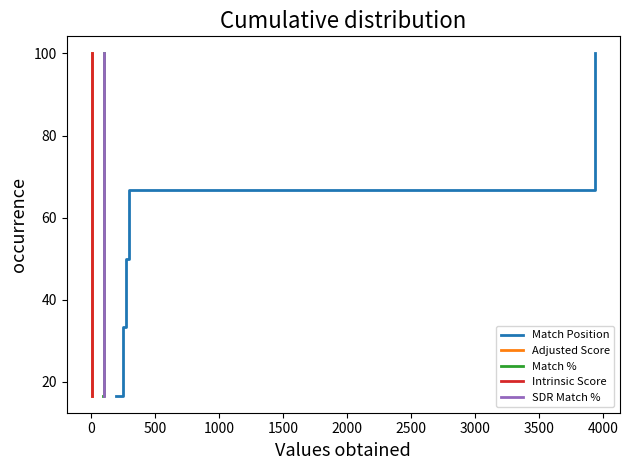

List the series in order of their peak value, highest first.

Match Position, Adjusted Score, Match %, Intrinsic Score, SDR Match %